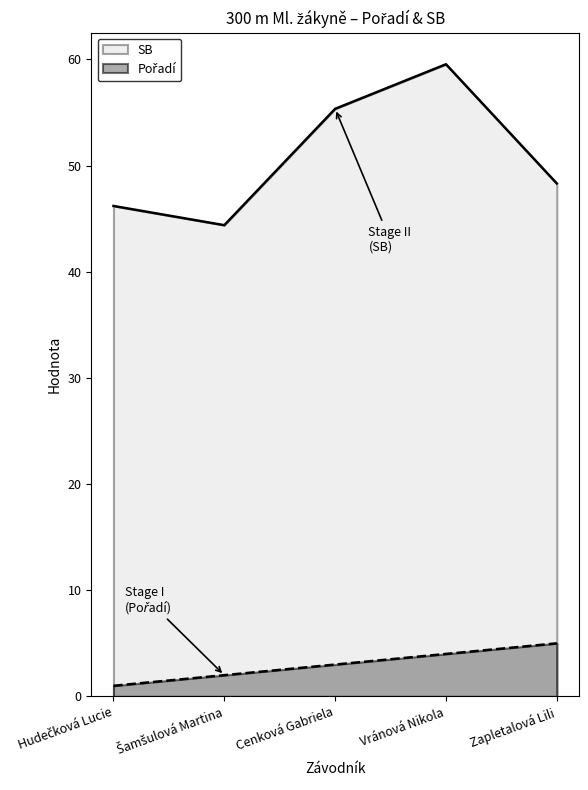

At which category is the sum across all series the highest?

Vránová Nikola